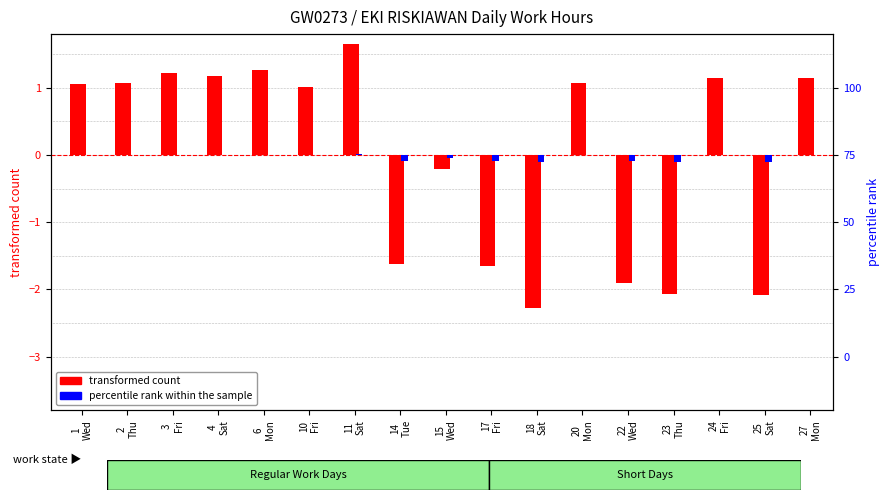

What are all the series names shown in the legend?

transformed count, percentile rank within the sample